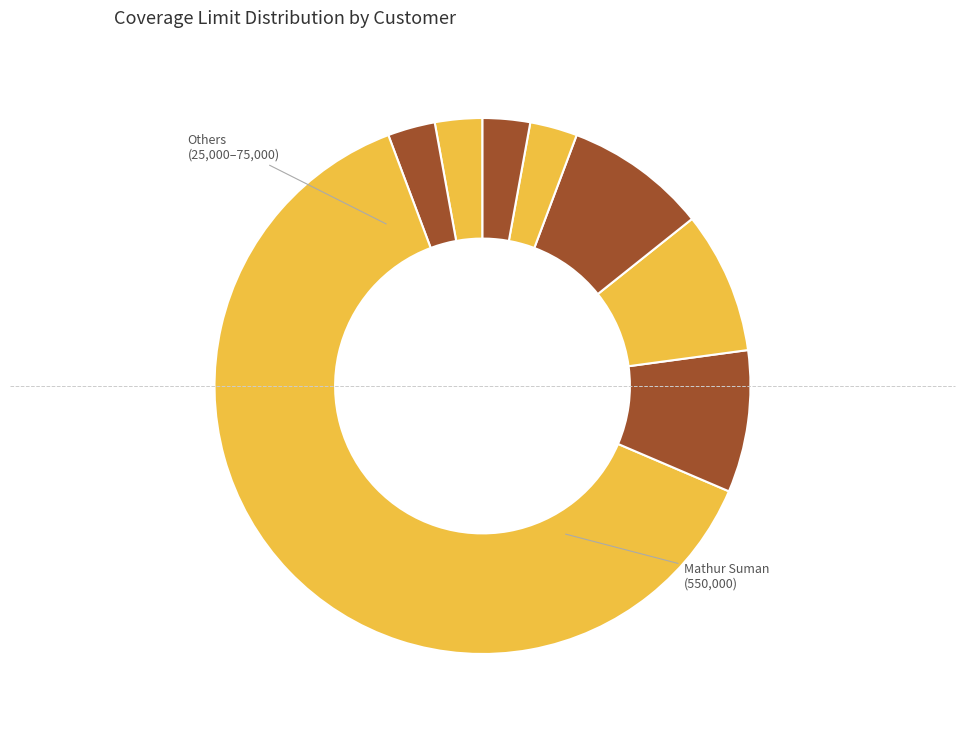

Which category has the biggest portion of the pie?

Mathur Suman